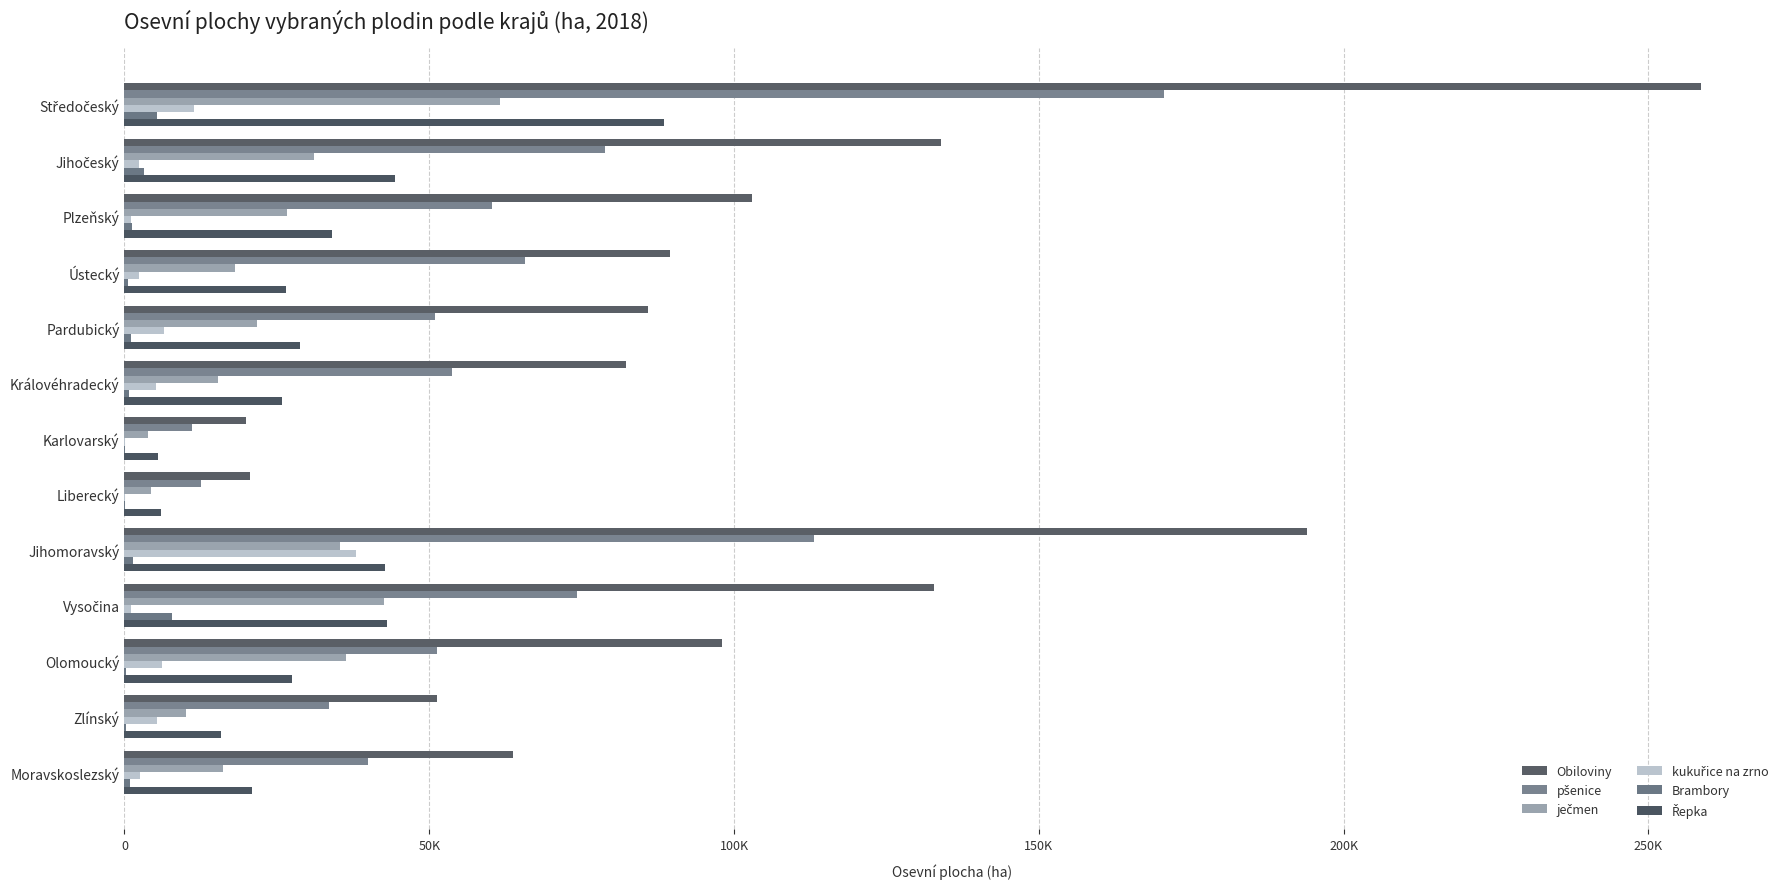

What is the lowest value of the Brambory series?

89.2